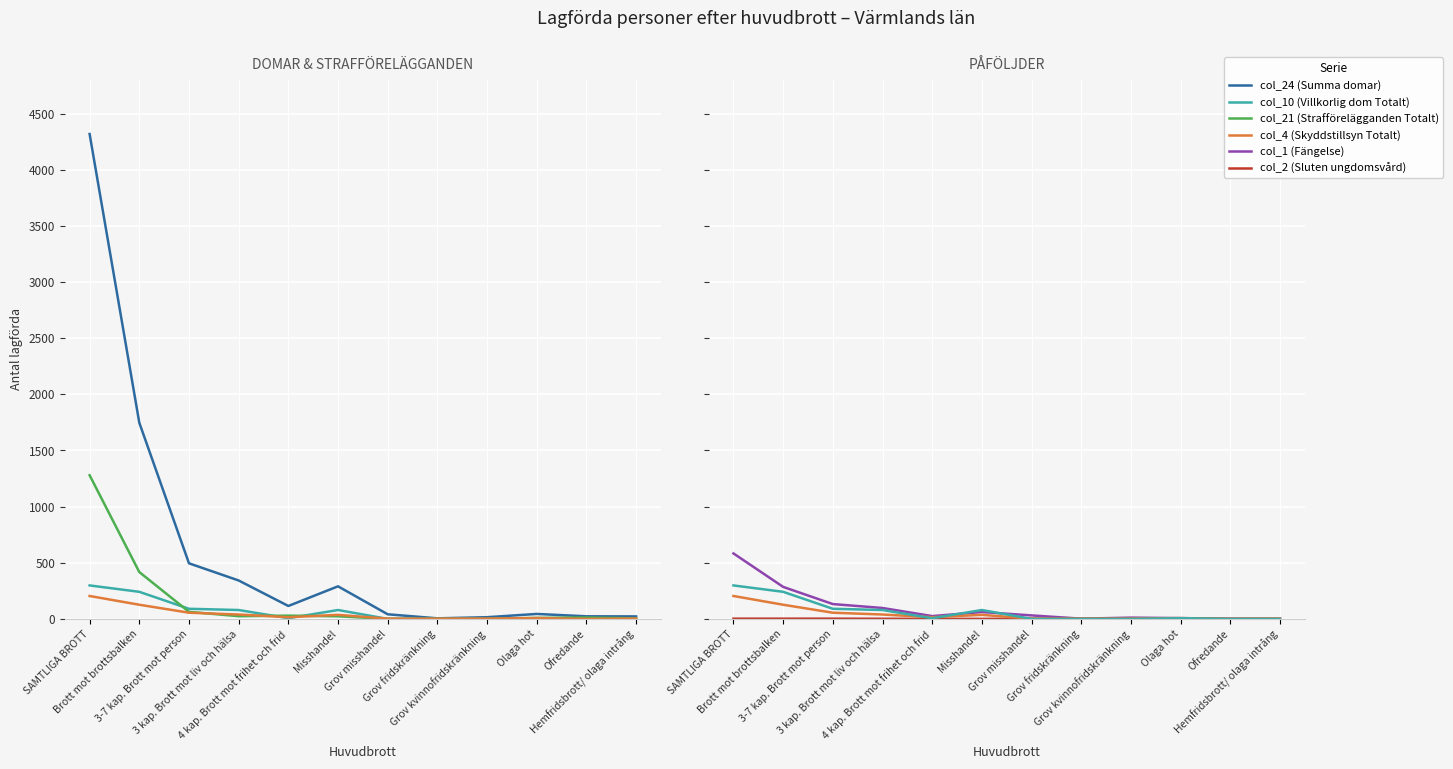

What position from the left is Ofredande?

11